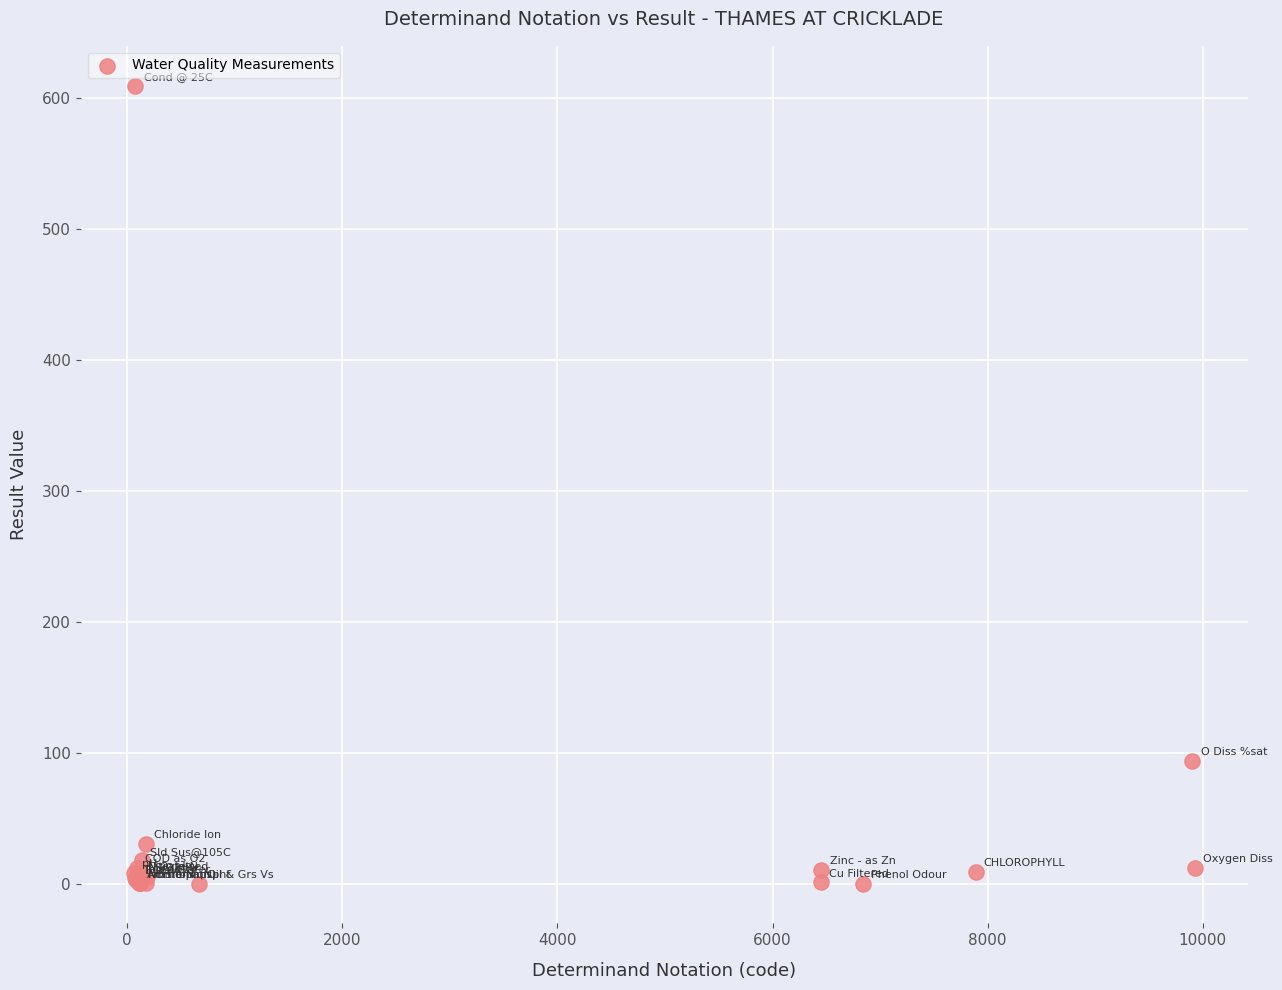

What Y value in the scatter plot is closest to 304?

93.6